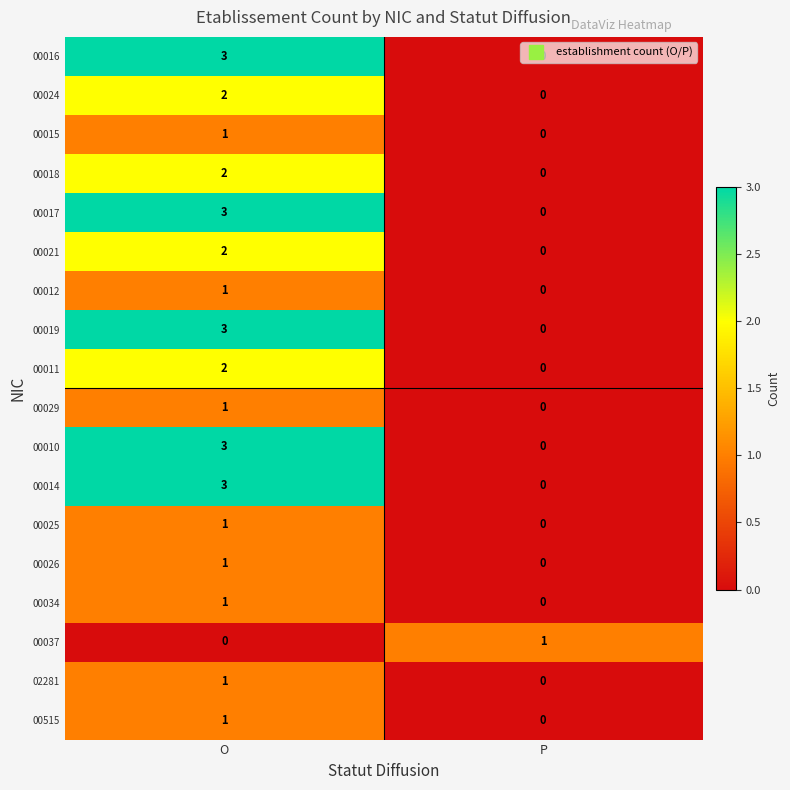

The value of 00014 at P is 0. True or false?

True